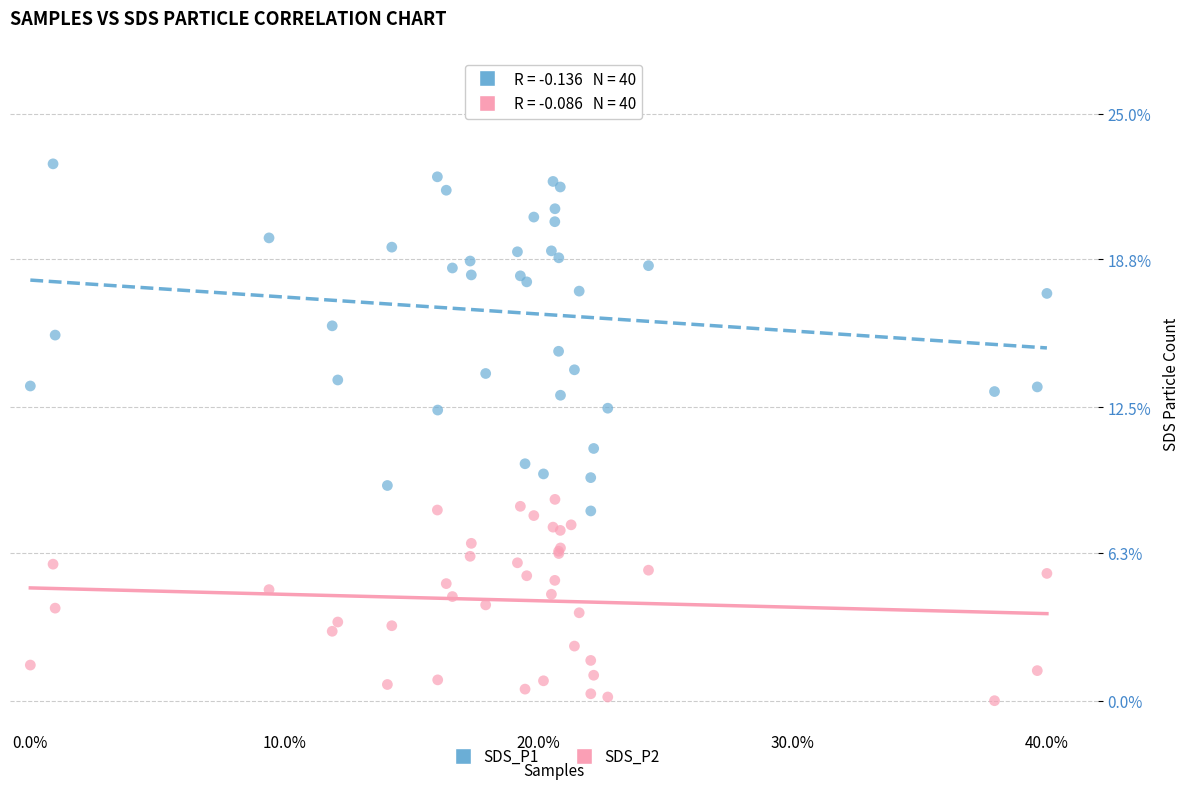

Which series reaches the minimum Y coordinate?

SDS_P2